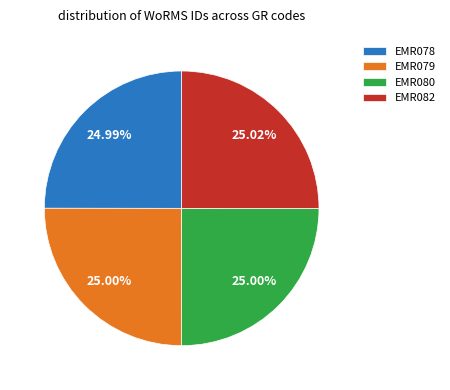

What is the ratio of the value at EMR082 to the value at EMR079?

1.0